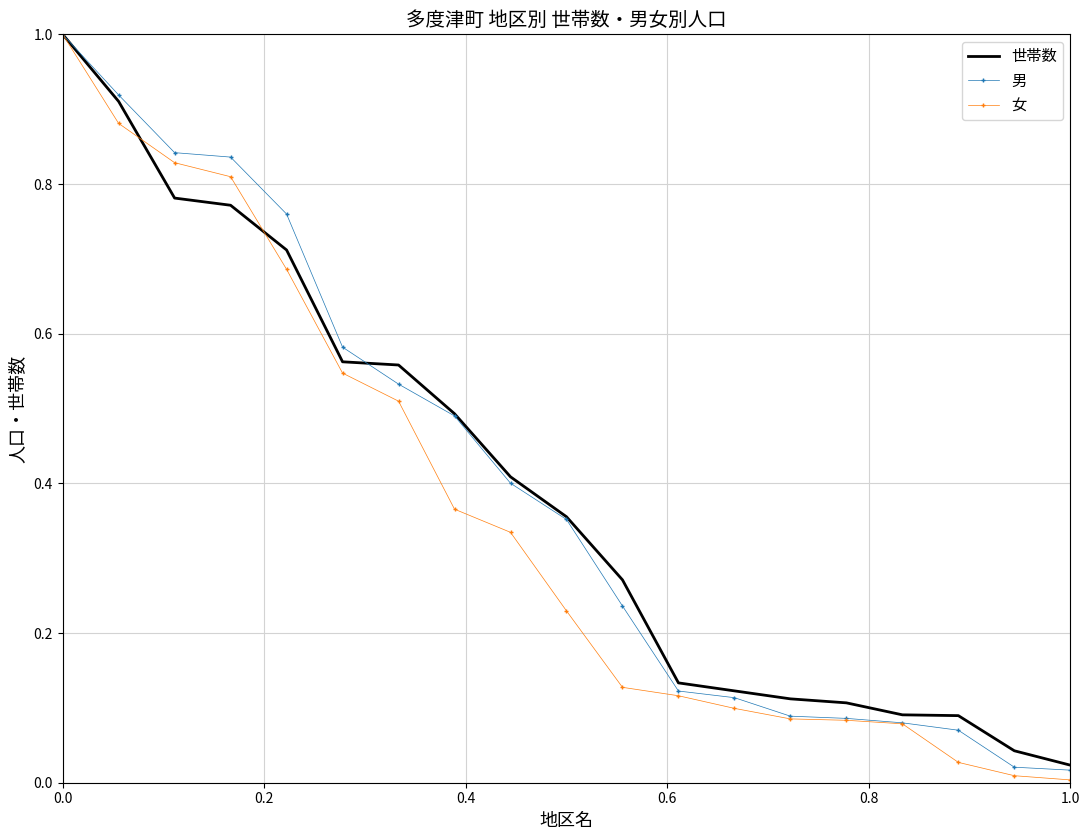

How many series are shown in this chart?

3